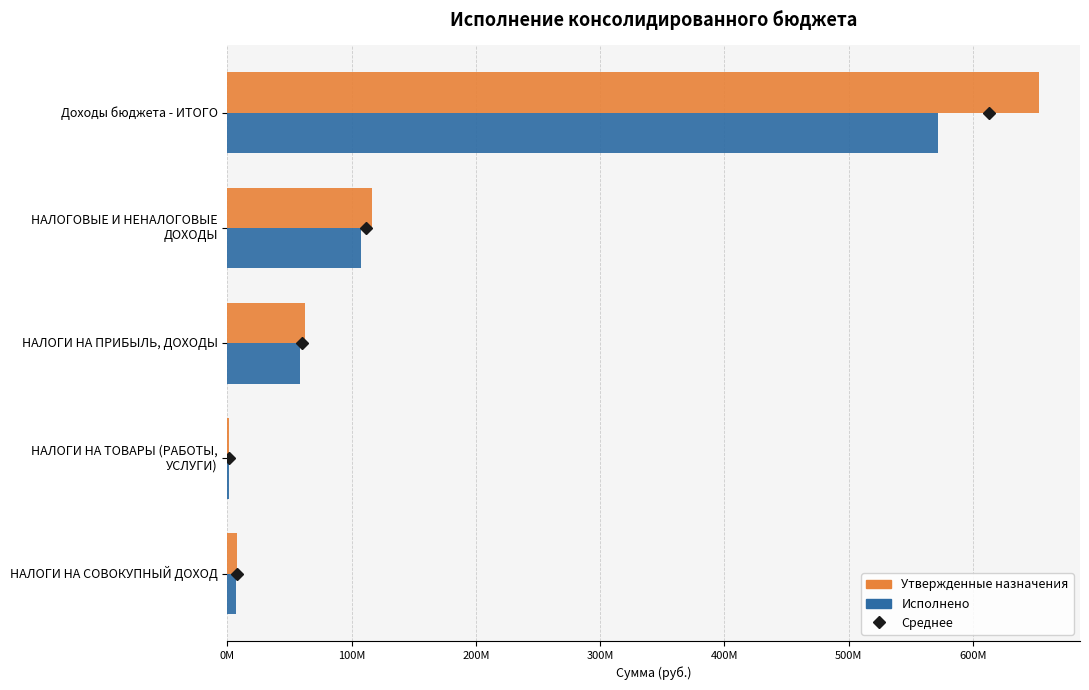

How many values in the Утвержденные назначения series are below 62078000?

2